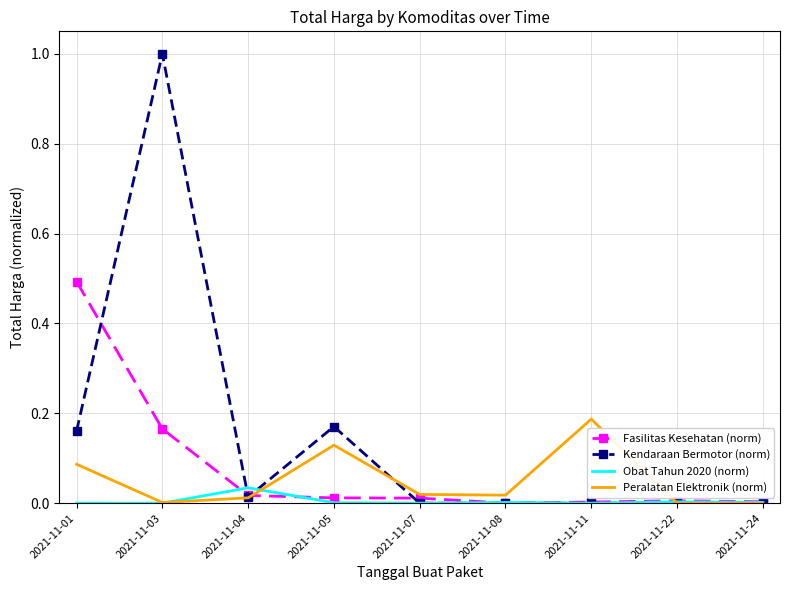

Between 2021-11-01 and 2021-11-22, which series saw the biggest shift?

Fasilitas Kesehatan (norm)